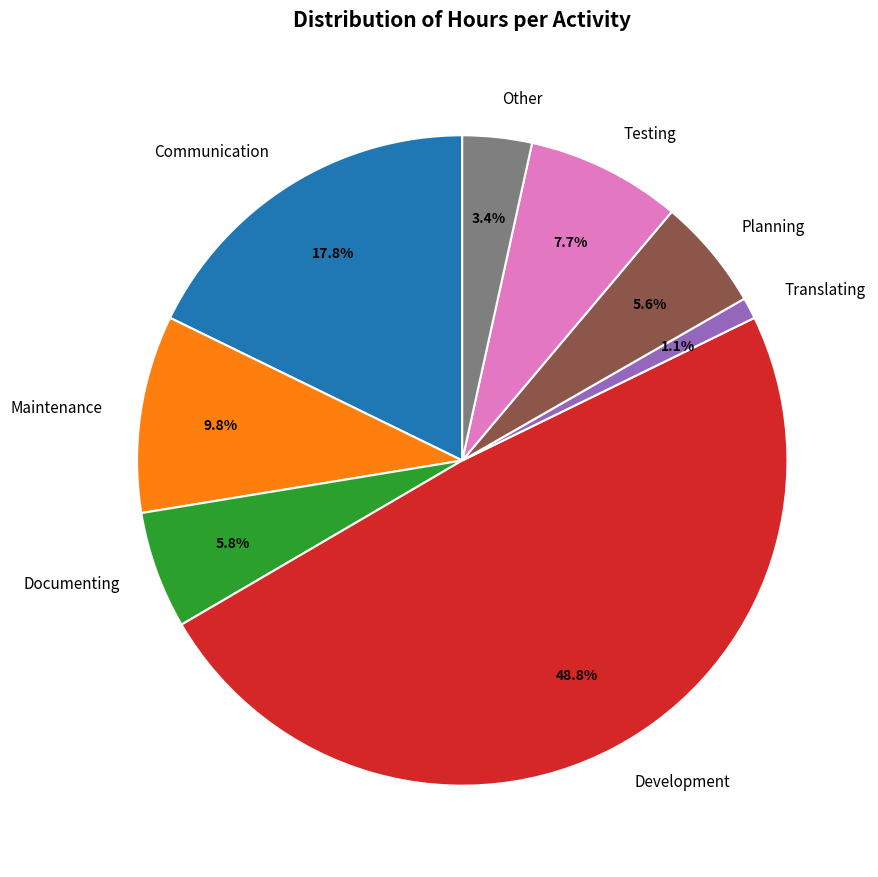

To the nearest percent, what is the difference between the largest and smallest slice percentages?

48%